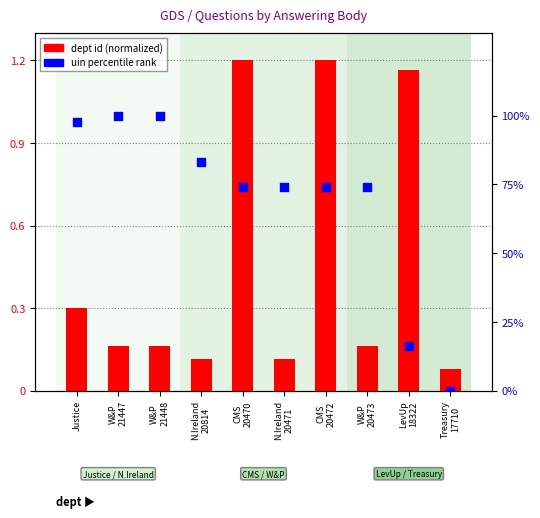

Which series contains the lowest Y value?

uin percentile rank